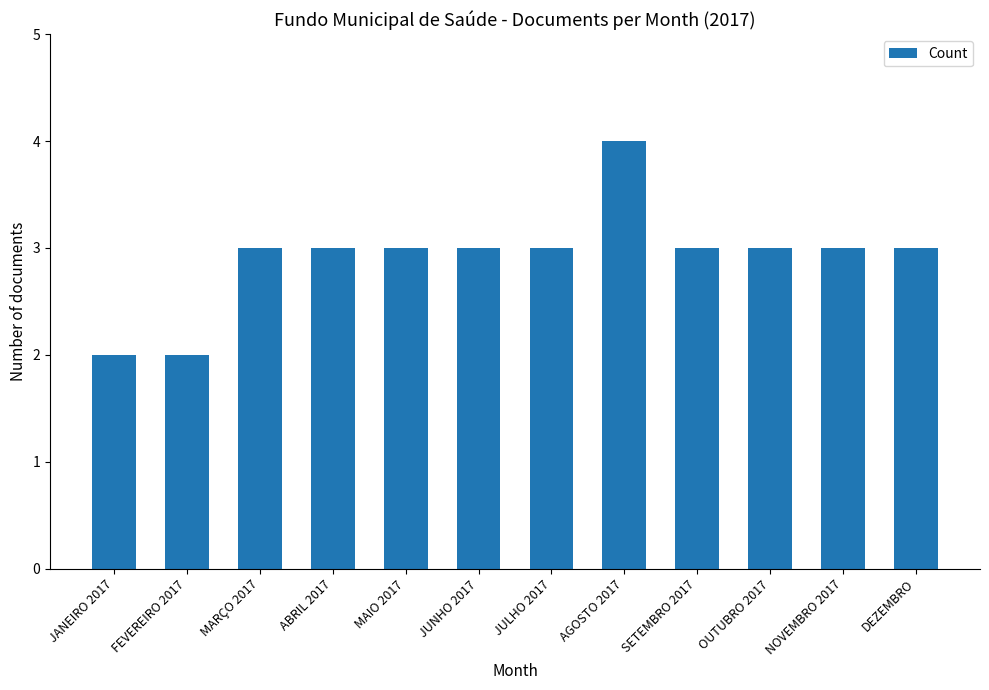

What is the label of the 11th bar from the left?

NOVEMBRO 2017